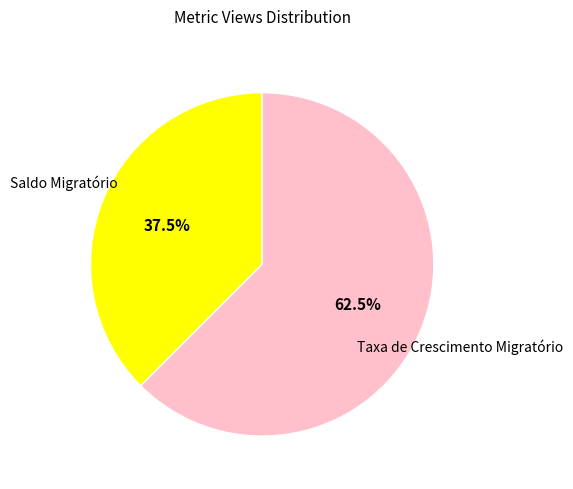

How many segments does this pie chart have?

2